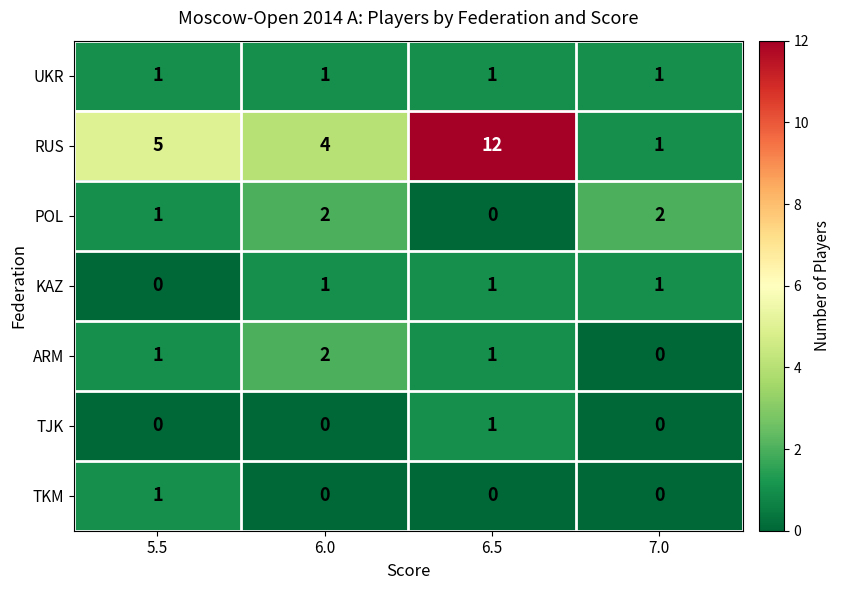

At which label is RUS closest to 6?

5.5